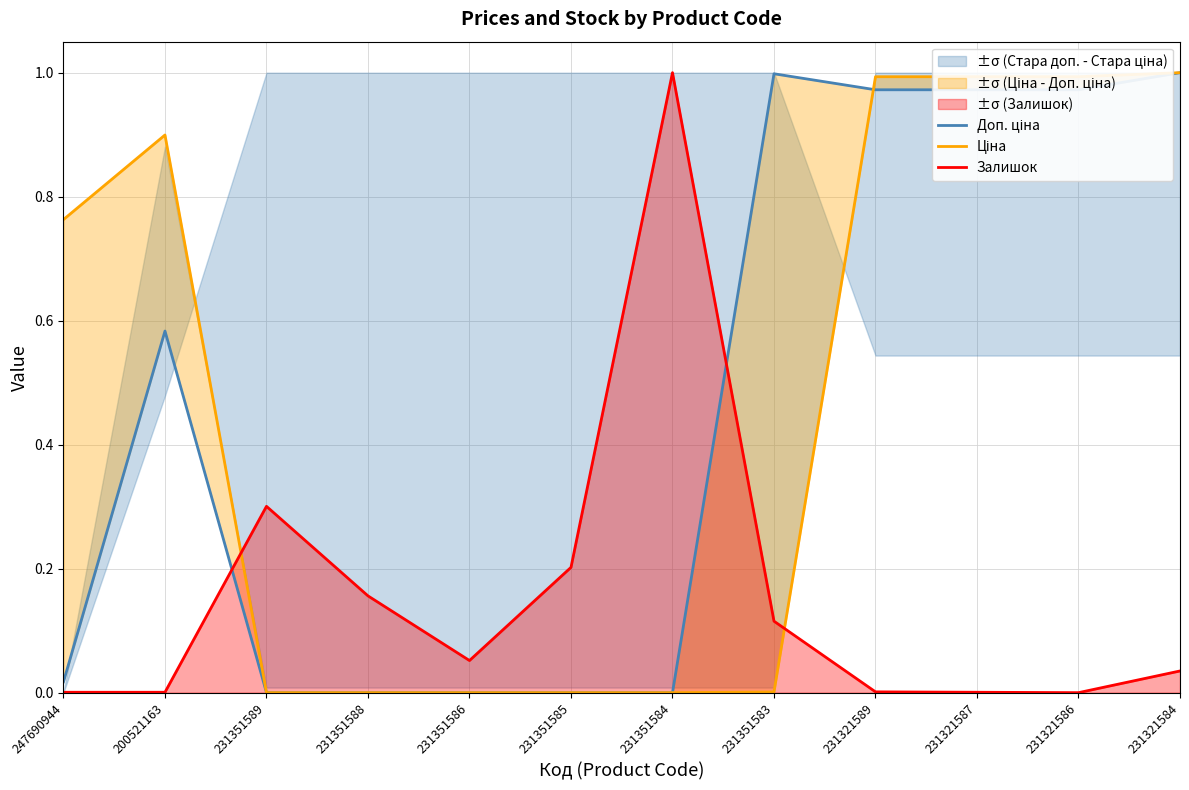

True or false: Залишок has more than 2 points higher than both neighbors.

False